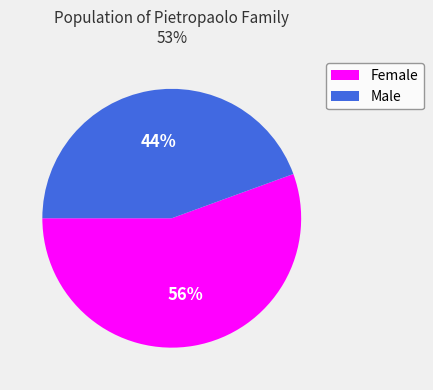

What is the largest slice in the pie chart?

Female